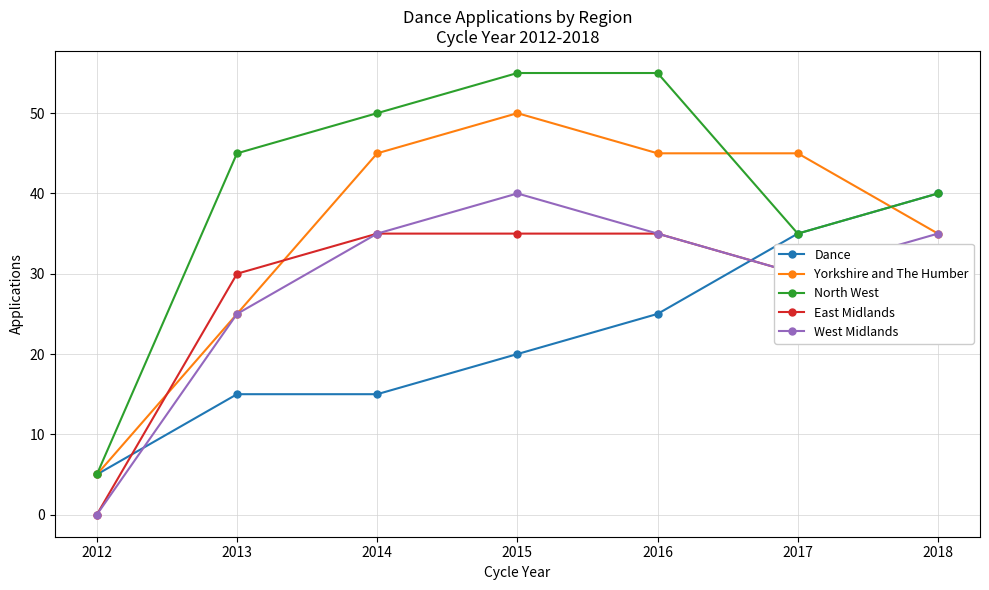

At how many categories does at least one series exceed 2?

7